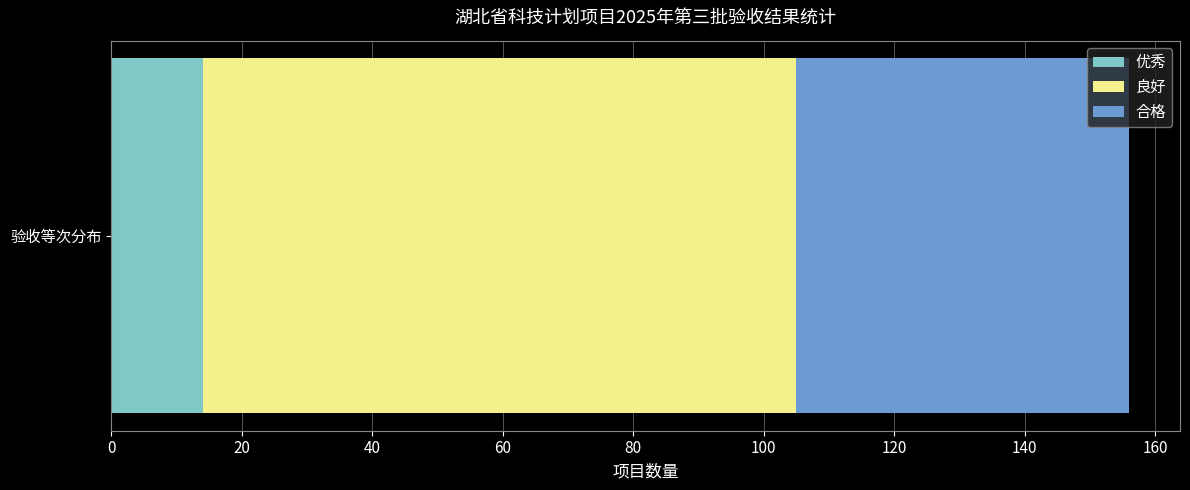

The 优秀 series shows 24 at 验收等次分布. True or false?

False